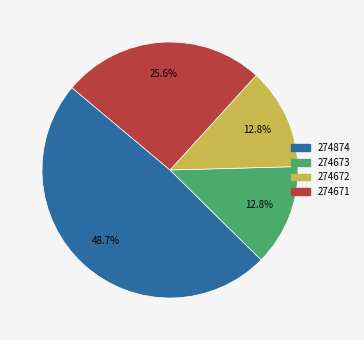

How many slices are in this pie chart?

4